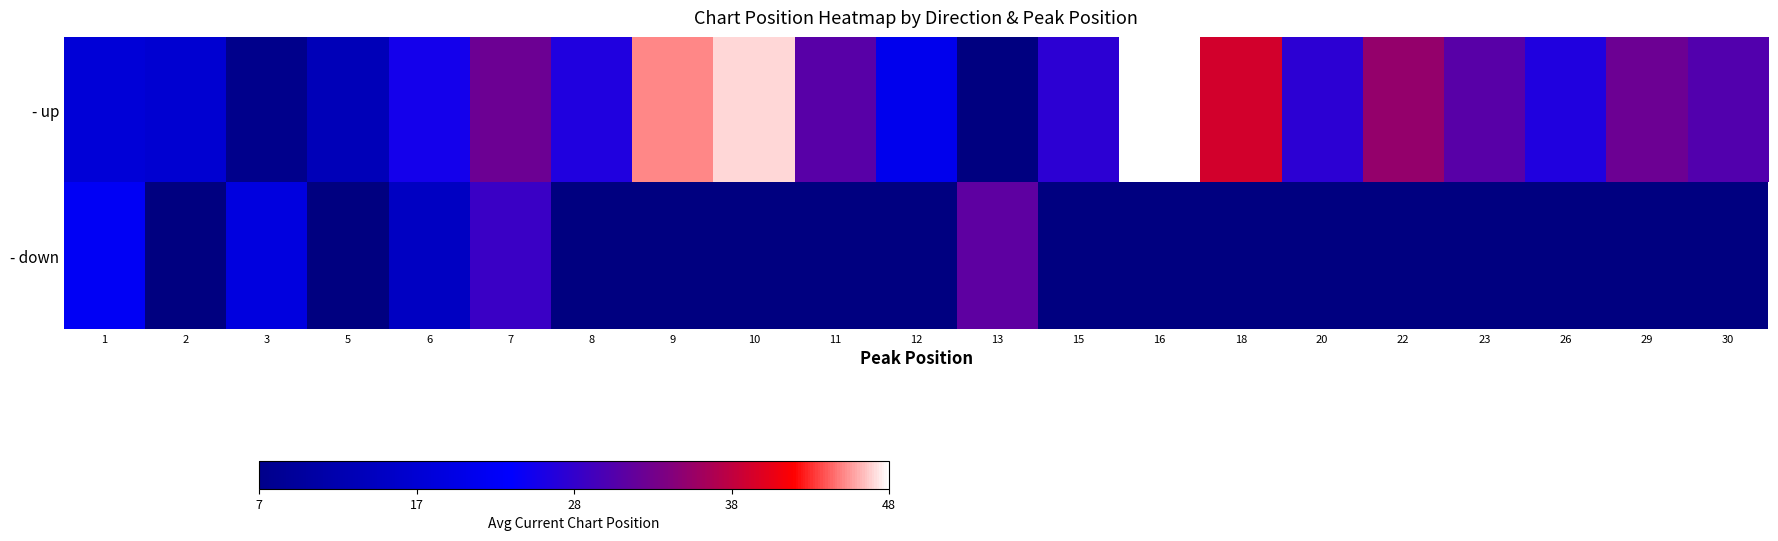

At which label is - down closest to 23?

1